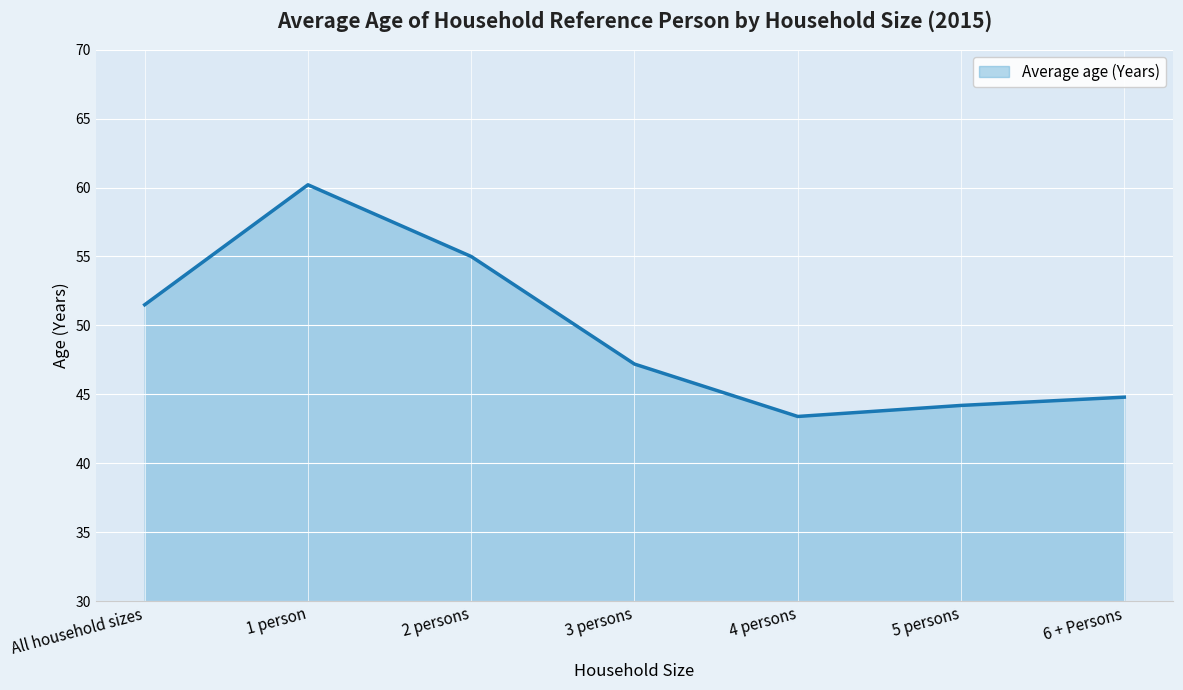

What is the difference between the values at 3 persons and All household sizes?

4.3